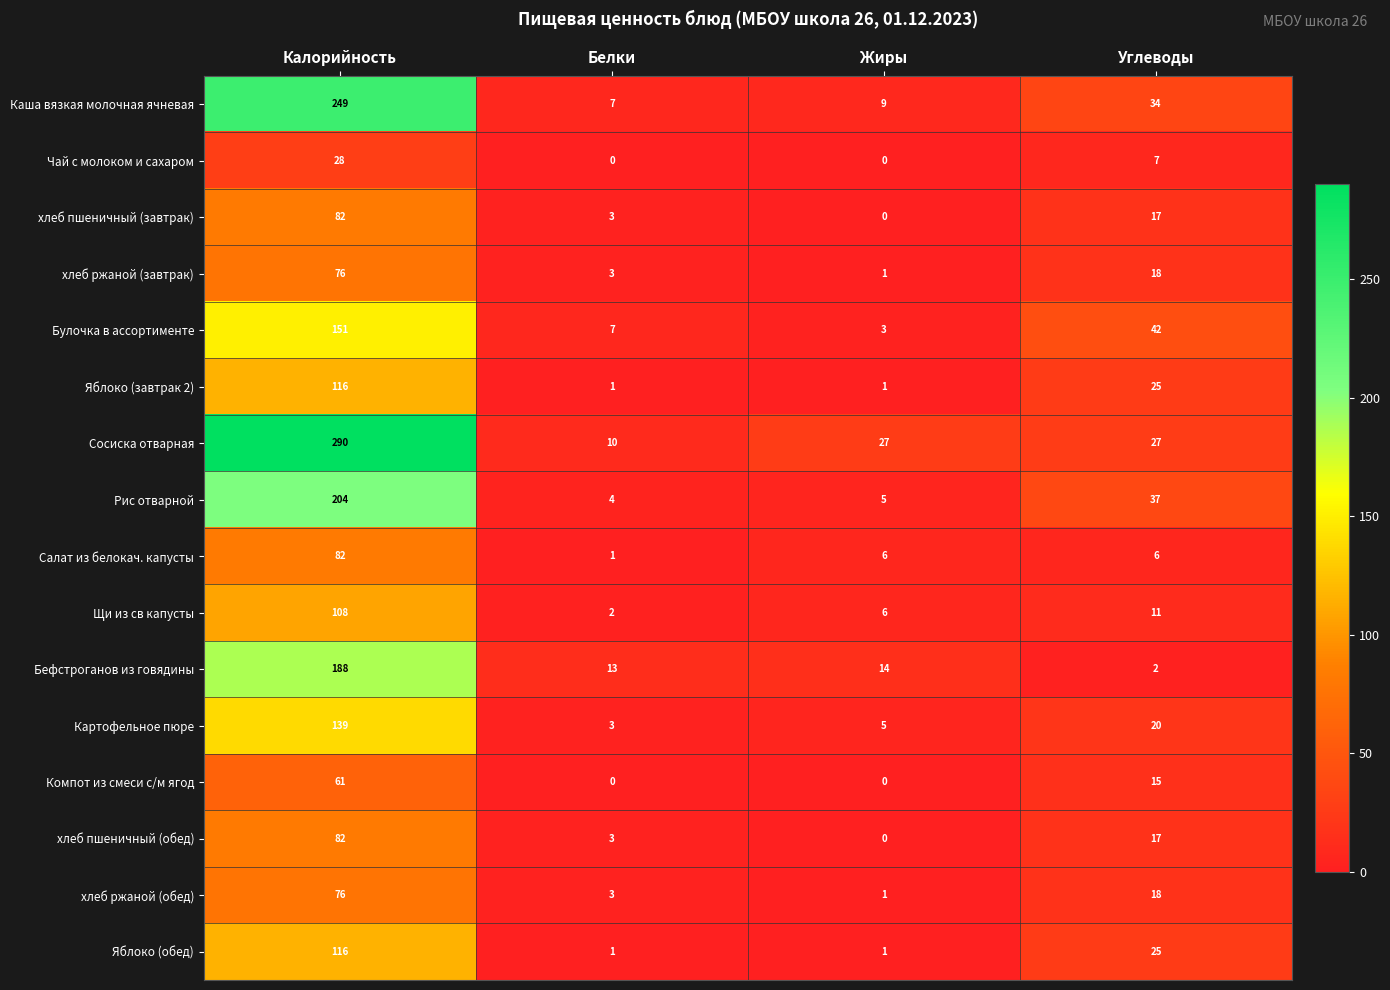

How many series are shown in this chart?

16